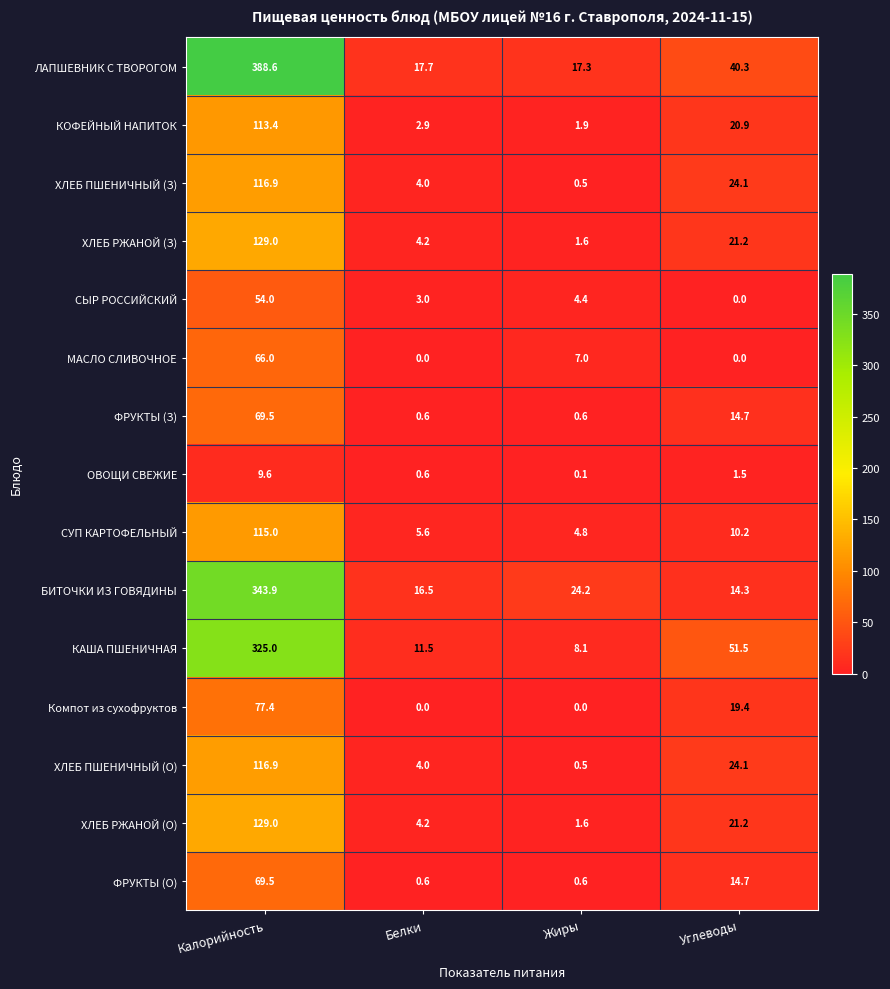

The ХЛЕБ ПШЕНИЧНЫЙ (О) series shows 4.0 at Белки. True or false?

True